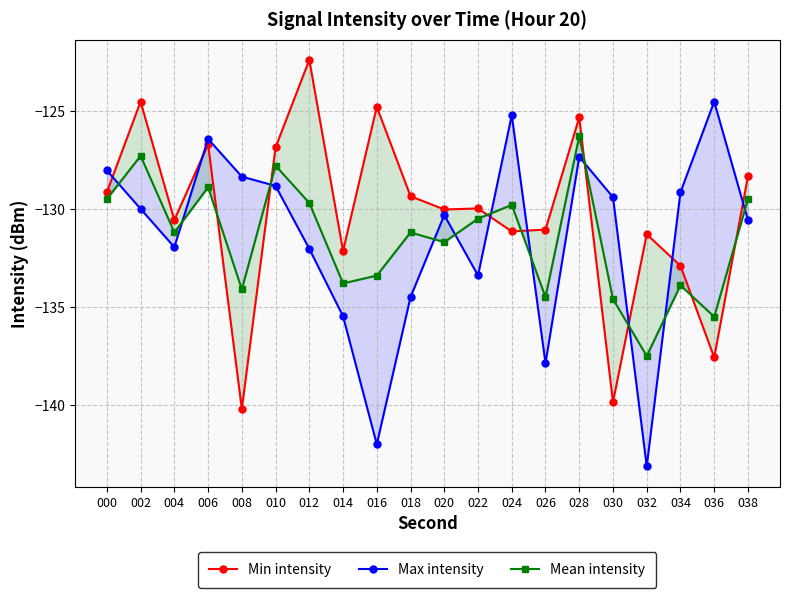

What is the value of the Mean intensity point at the 6th from the left?

-127.8